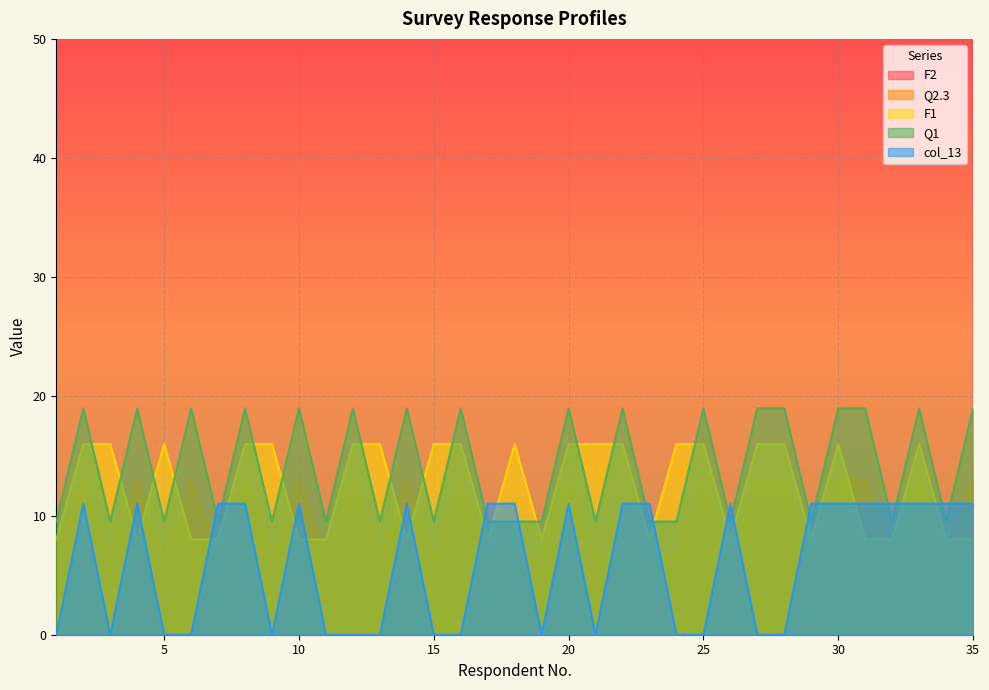

What value does the F2 series have at 30?

200.0